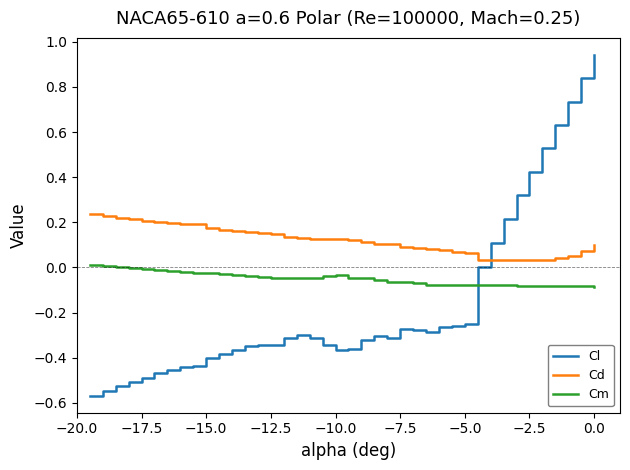

Which series has the largest range (max minus min)?

Cl